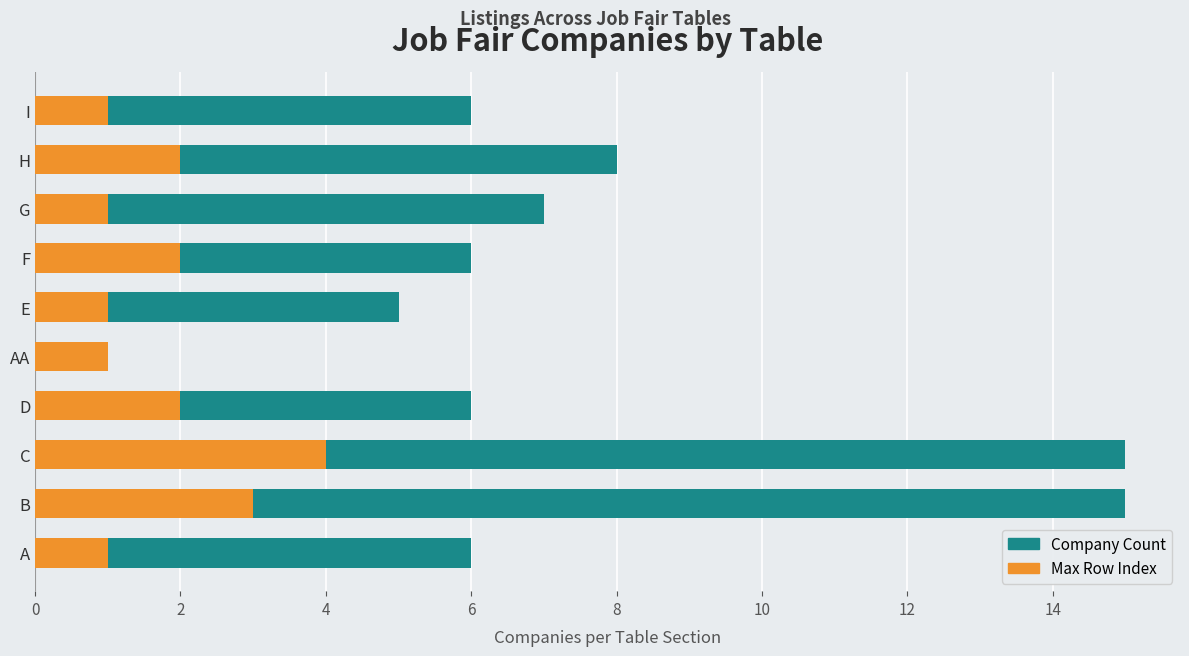

What is the average value of the Max Row Index series?

2